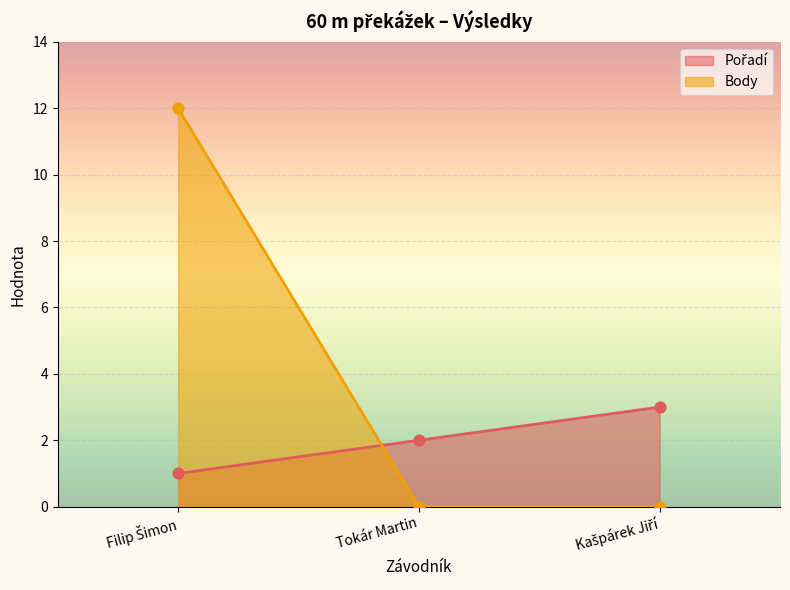

What are all the series names shown in the legend?

Pořadí, Body